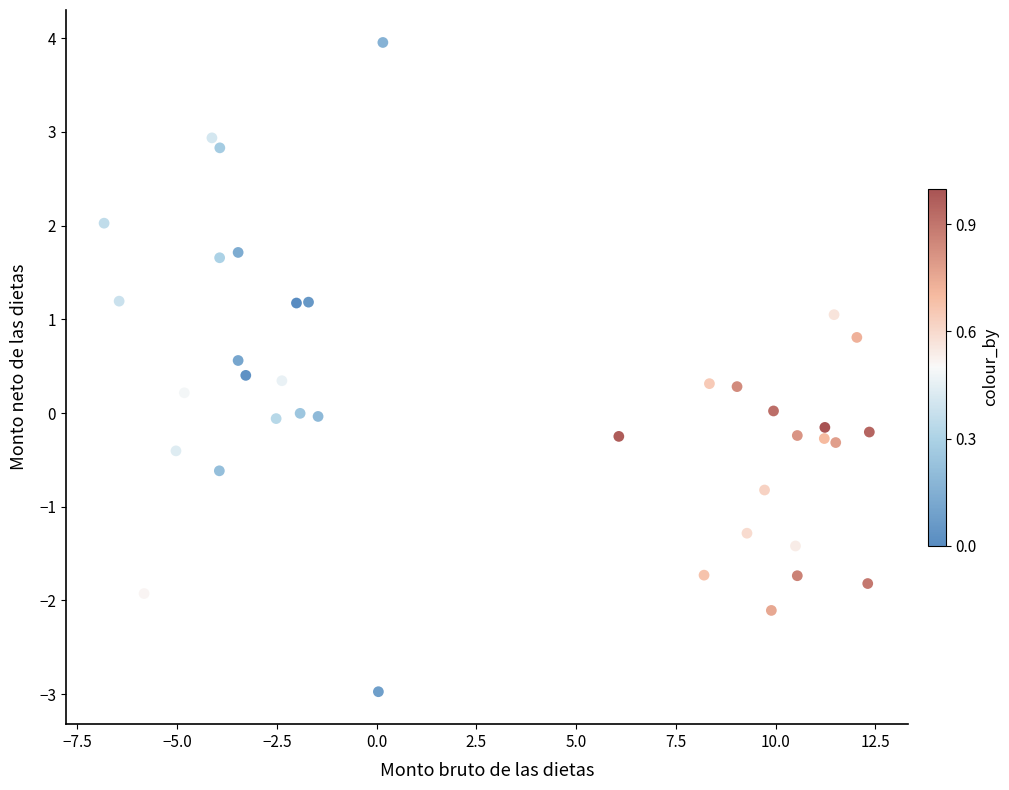

What is the range of Y values (max minus min)?

6.9